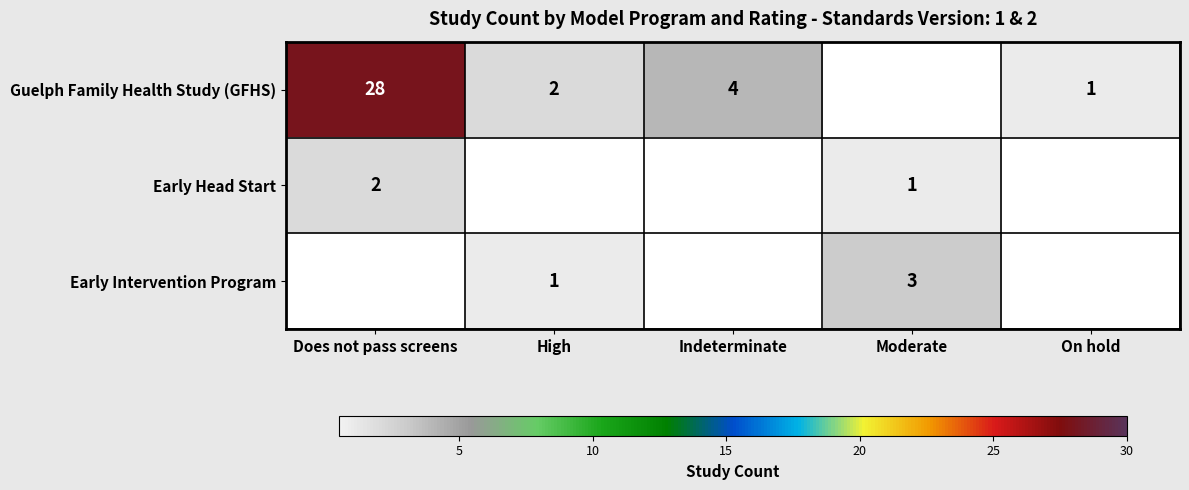

What is the greatest value displayed?

28.0